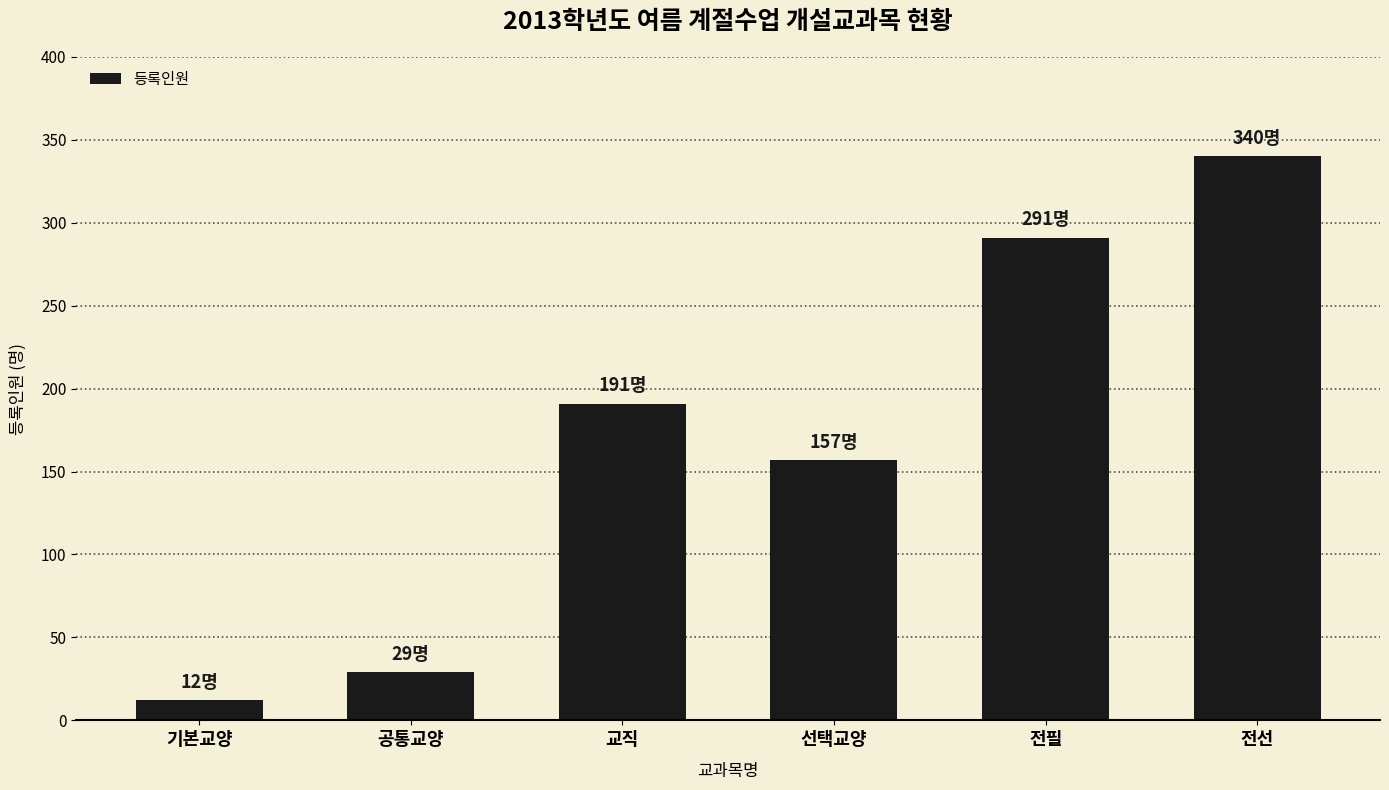

What is the label of the 6th bar from the left?

전선